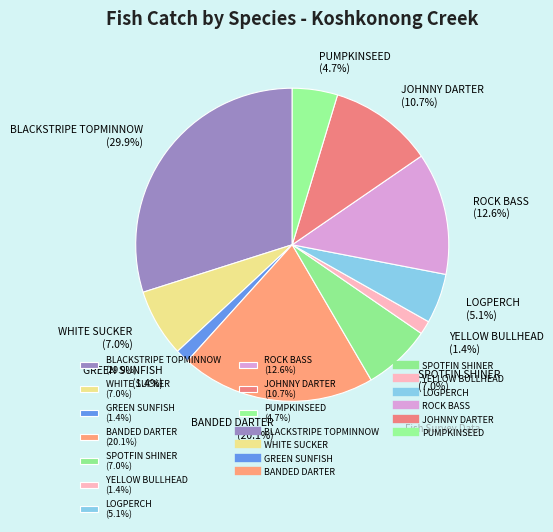

True or false: SPOTFIN SHINER accounts for 21% of the total.

False